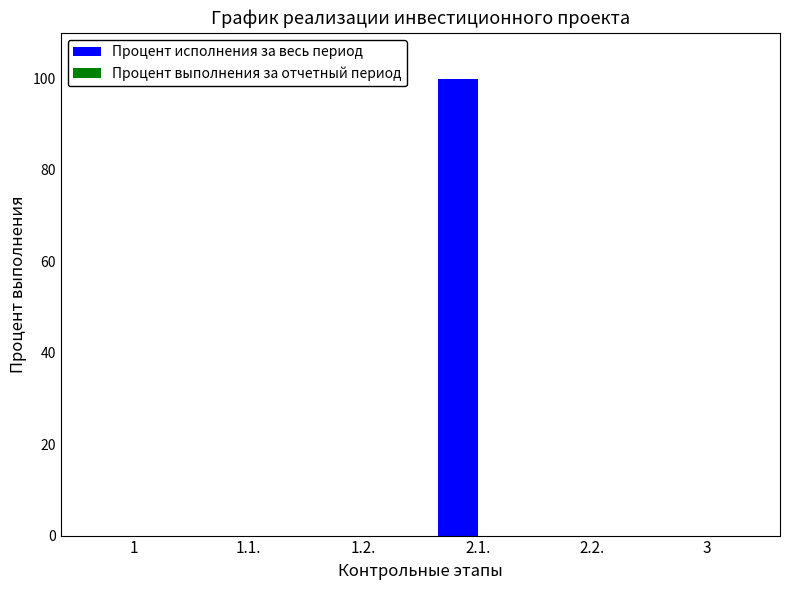

Reading left to right, extract all data points from this chart.

1=0	1.1.=0	1.2.=0	2.1.=100	2.2.=0	3=0